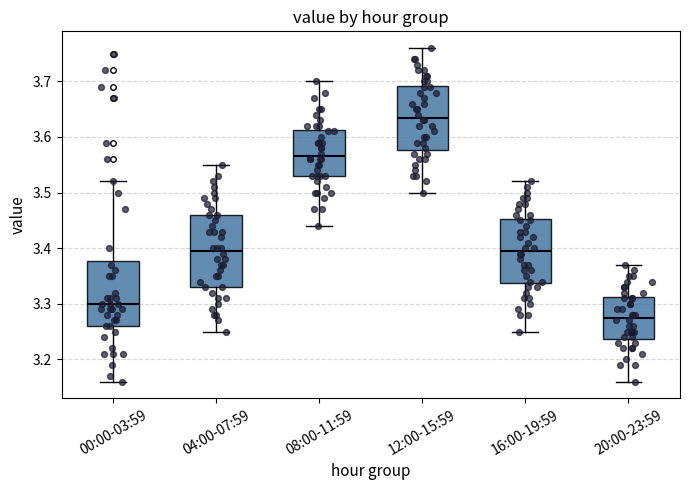

Which box's median line is the lowest?

20:00-23:59